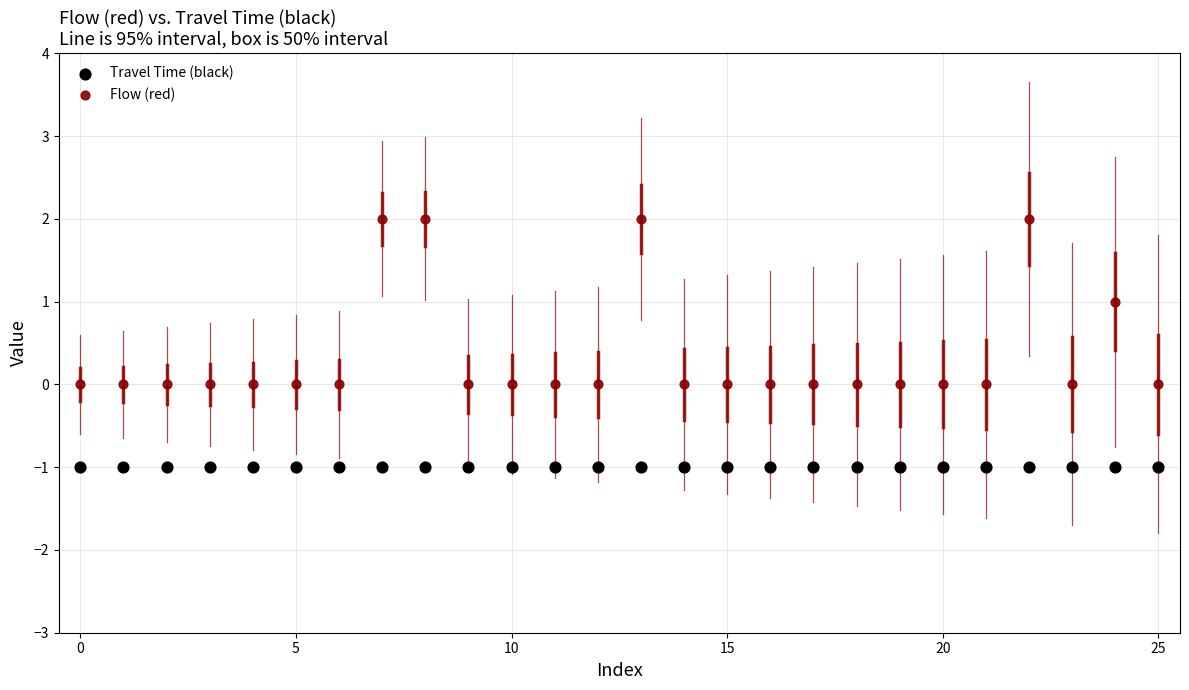

Which series contains the highest Y value?

Flow (red)